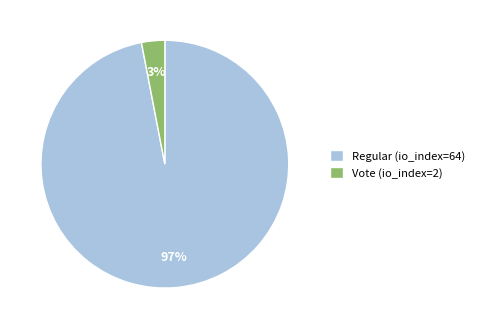

To the nearest percent, what percentage of the pie is Vote (io_index=2)?

3%